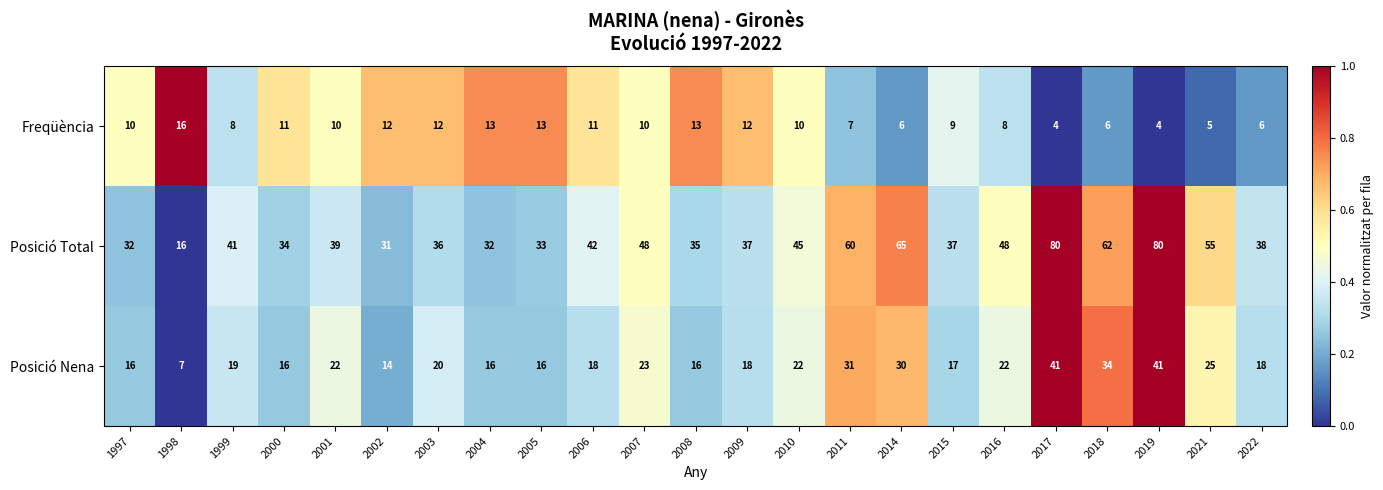

List the series in order of their peak value, highest first.

Posició Total, Posició Nena, Freqüència